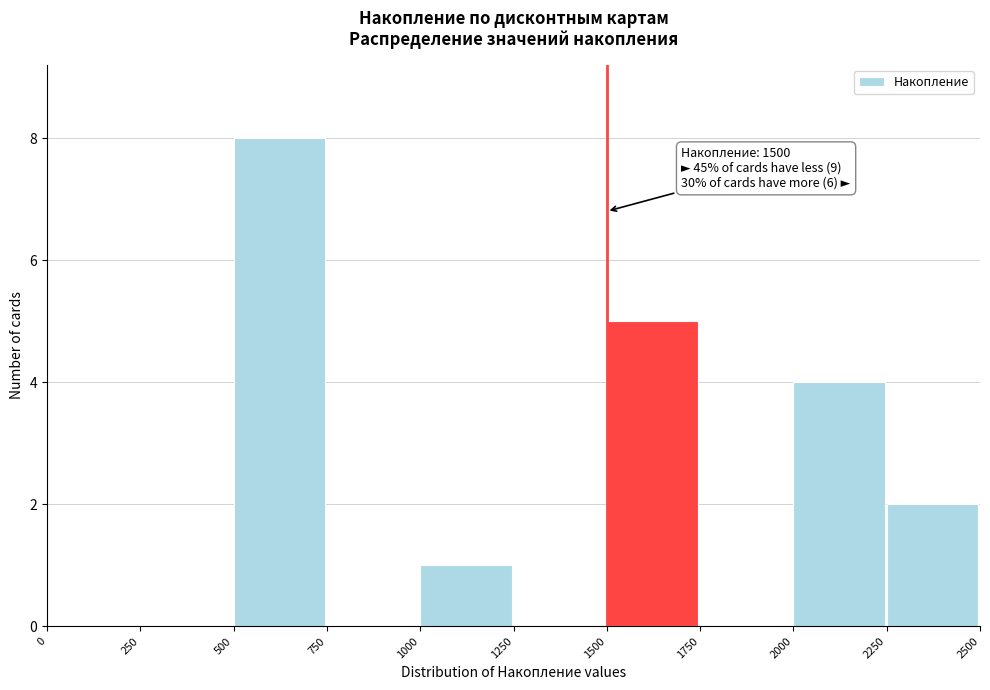

Which range on the x-axis has the tallest bar?

500 to 750